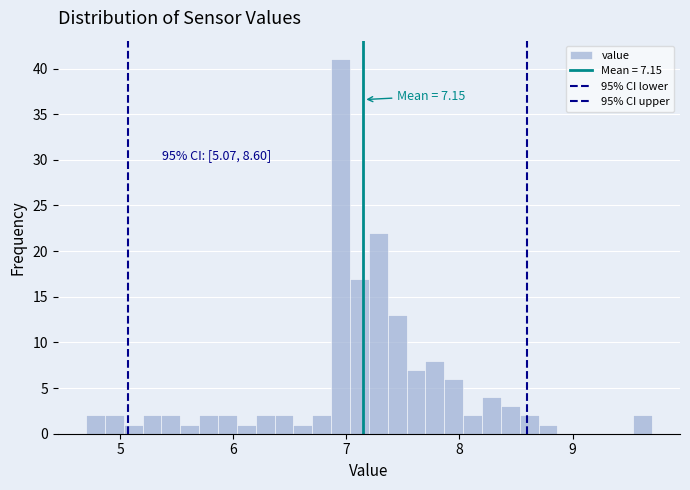

Read against the x-axis, roughly where is the centre of the tallest bar?

7.0